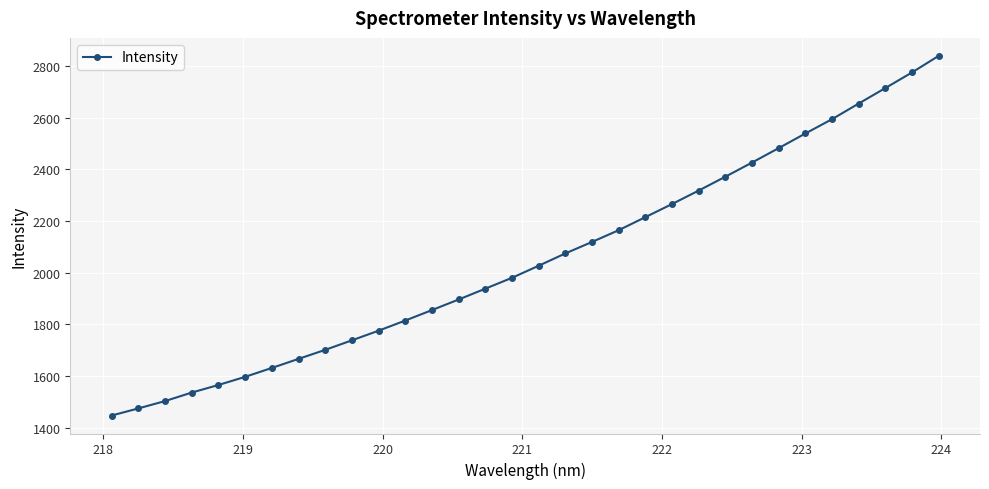

What is the average value?

2052.7